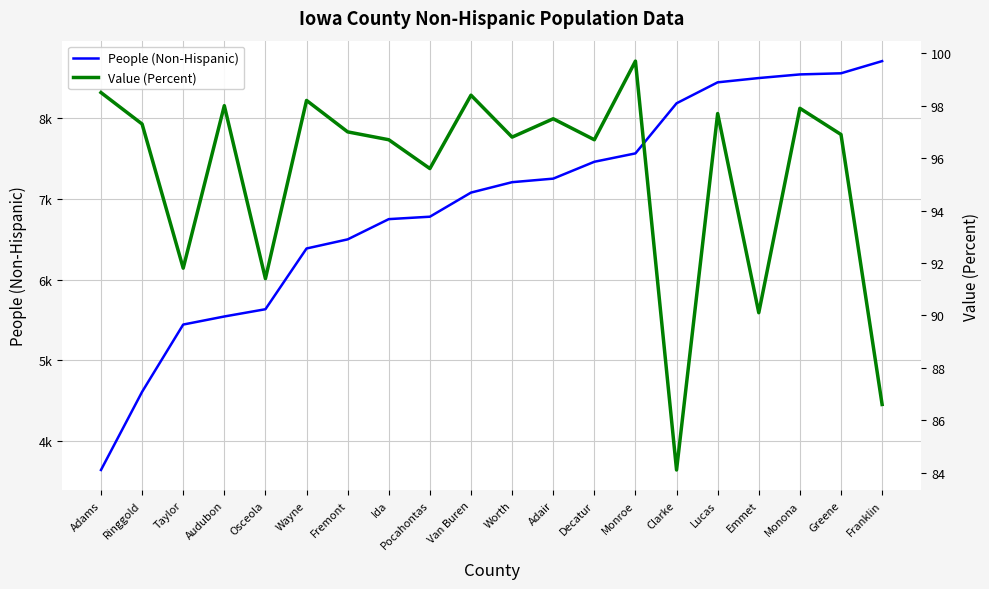

At which category is the sum across all series the highest?

Franklin